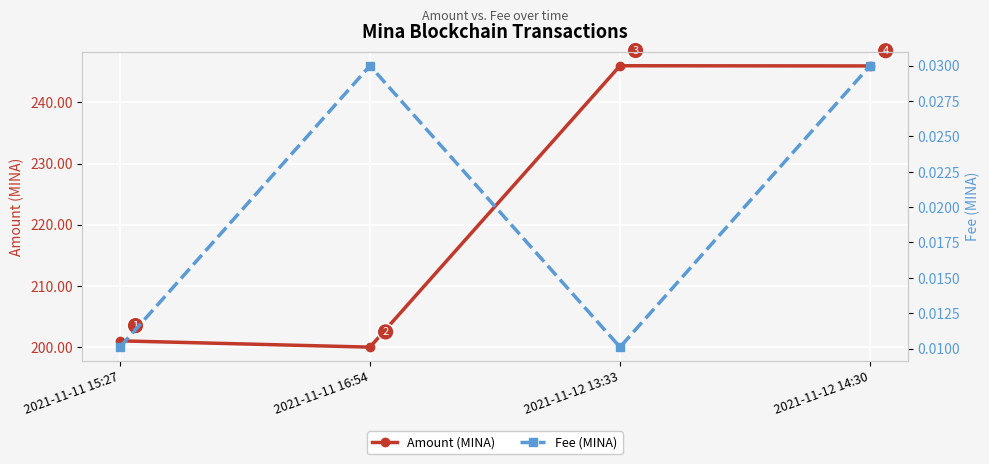

Which series has the largest total across all categories?

Amount (MINA)